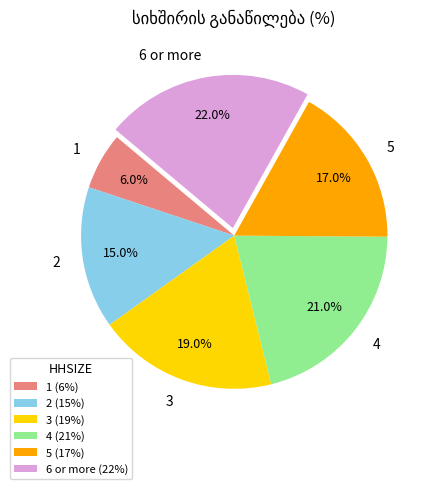

To the nearest percent, what percentage of the pie is 1?

6%